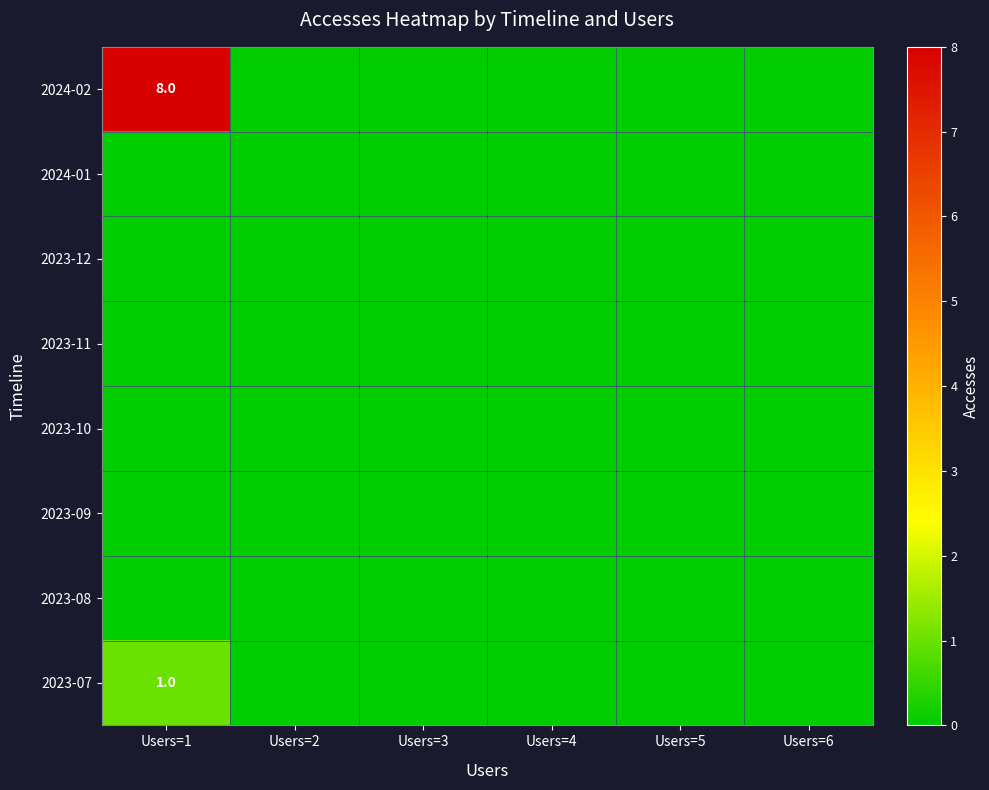

Between Users=3 and Users=6, which series saw the biggest shift?

2024-02